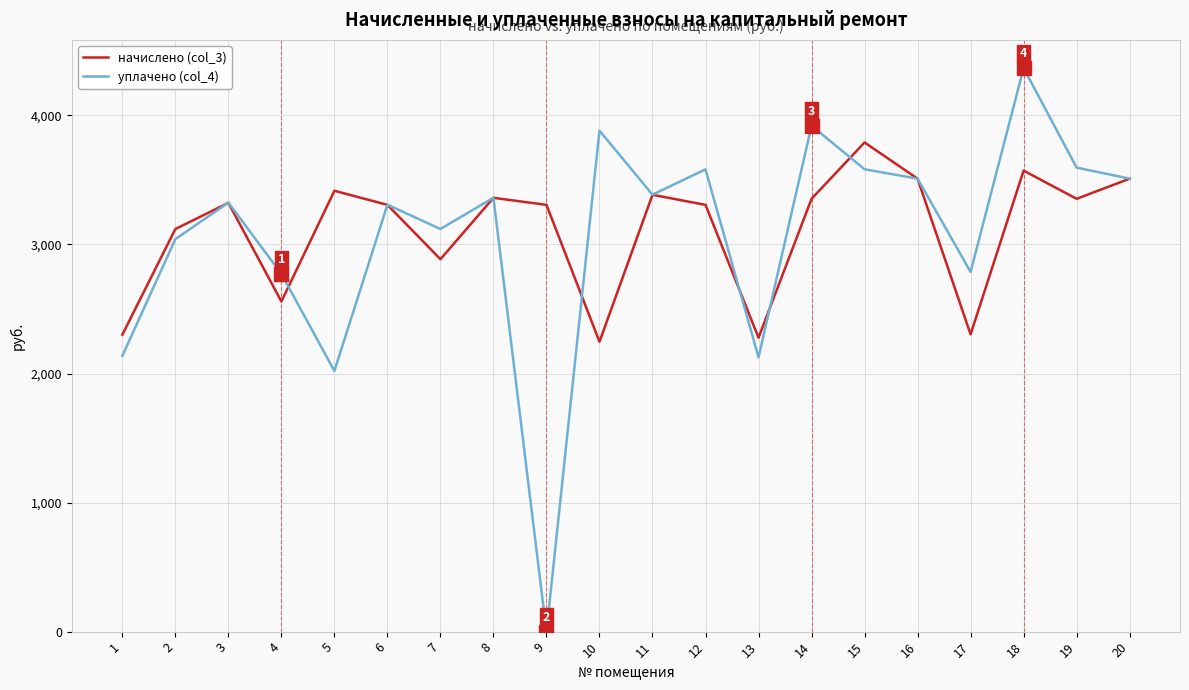

At which category does уплачено (col_4) reach its first local valley?

5